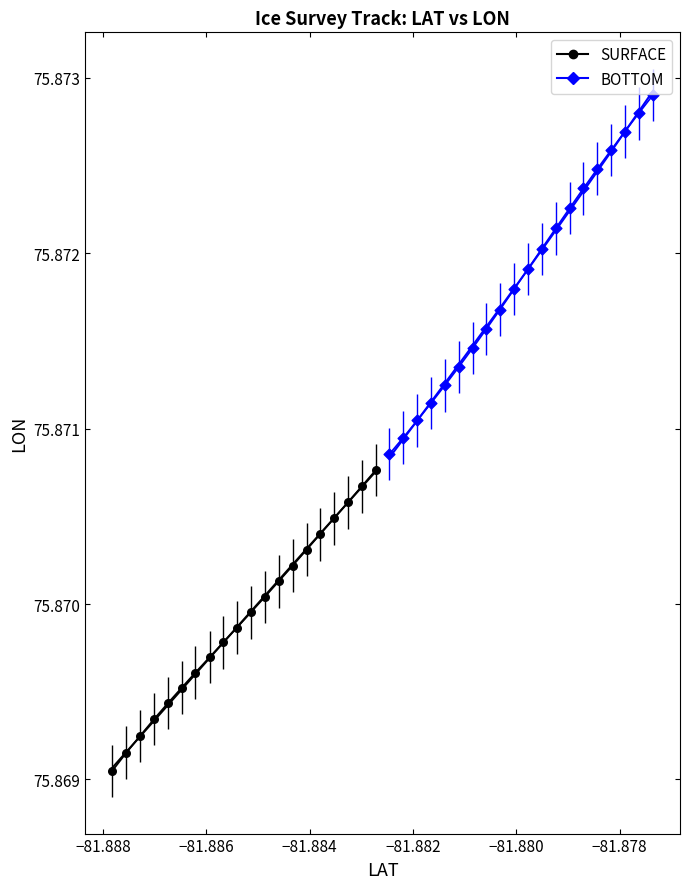

Which series has the widest spread of Y values?

BOTTOM